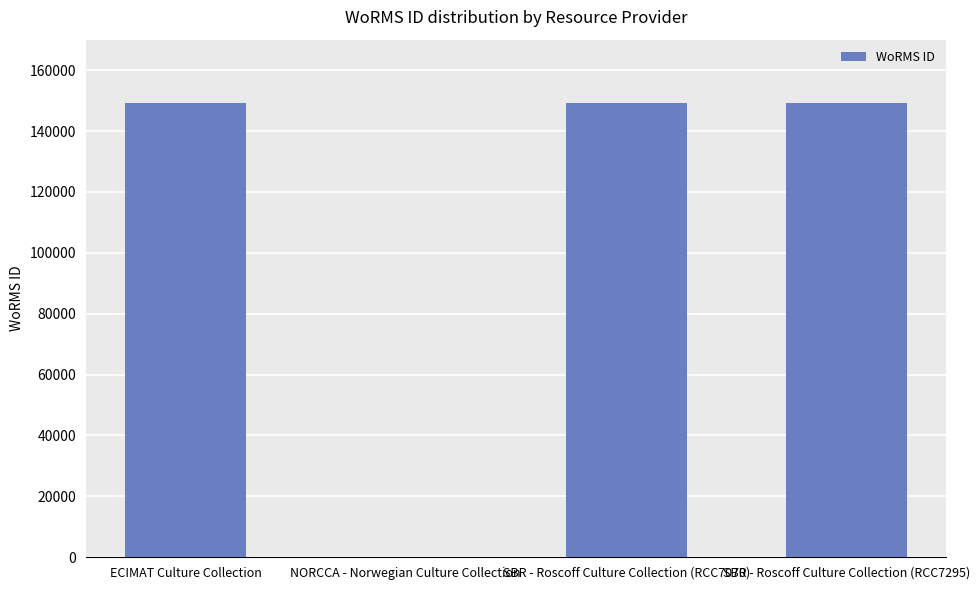

What is the sum of all values?

447130